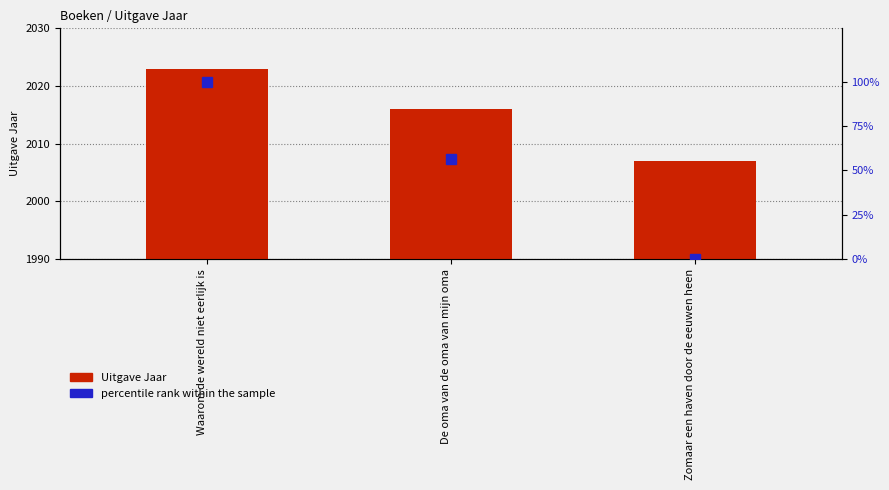

At which label is Uitgave Jaar closest to 2015?

De oma van de oma van mijn oma